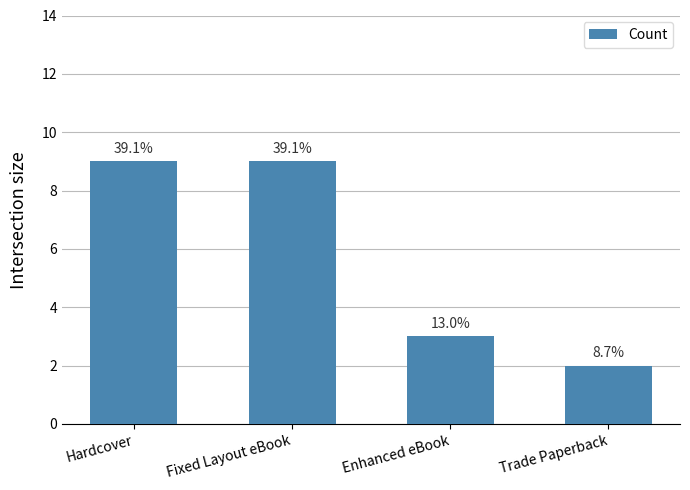

Does the chart contain any negative values?

No